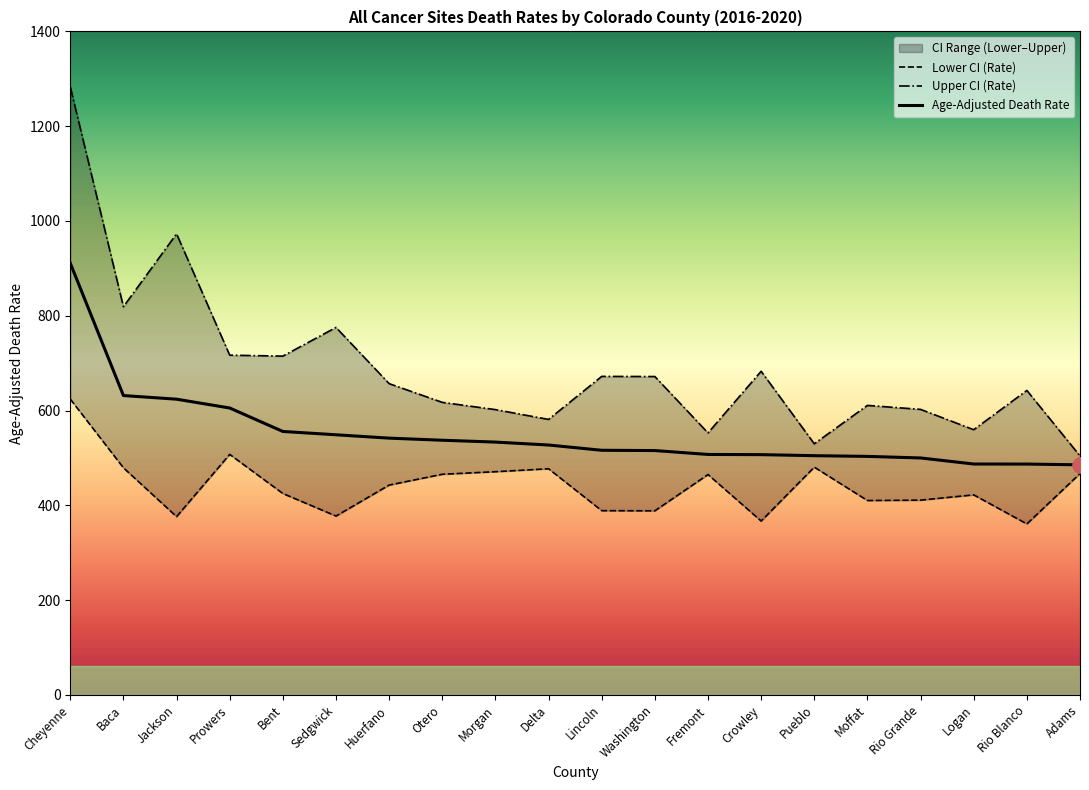

At how many categories does at least one series exceed 887?

2